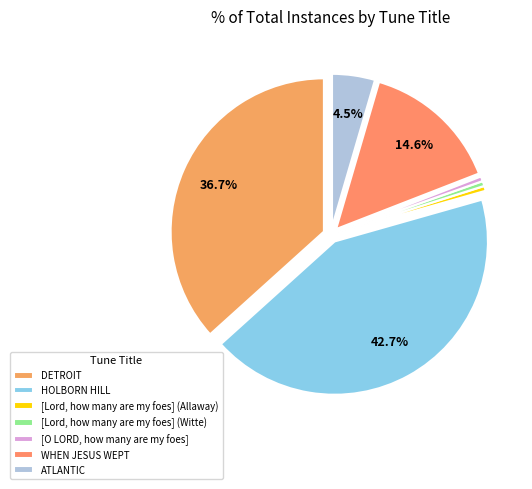

The ATLANTIC slice represents 5% of the pie. True or false?

True